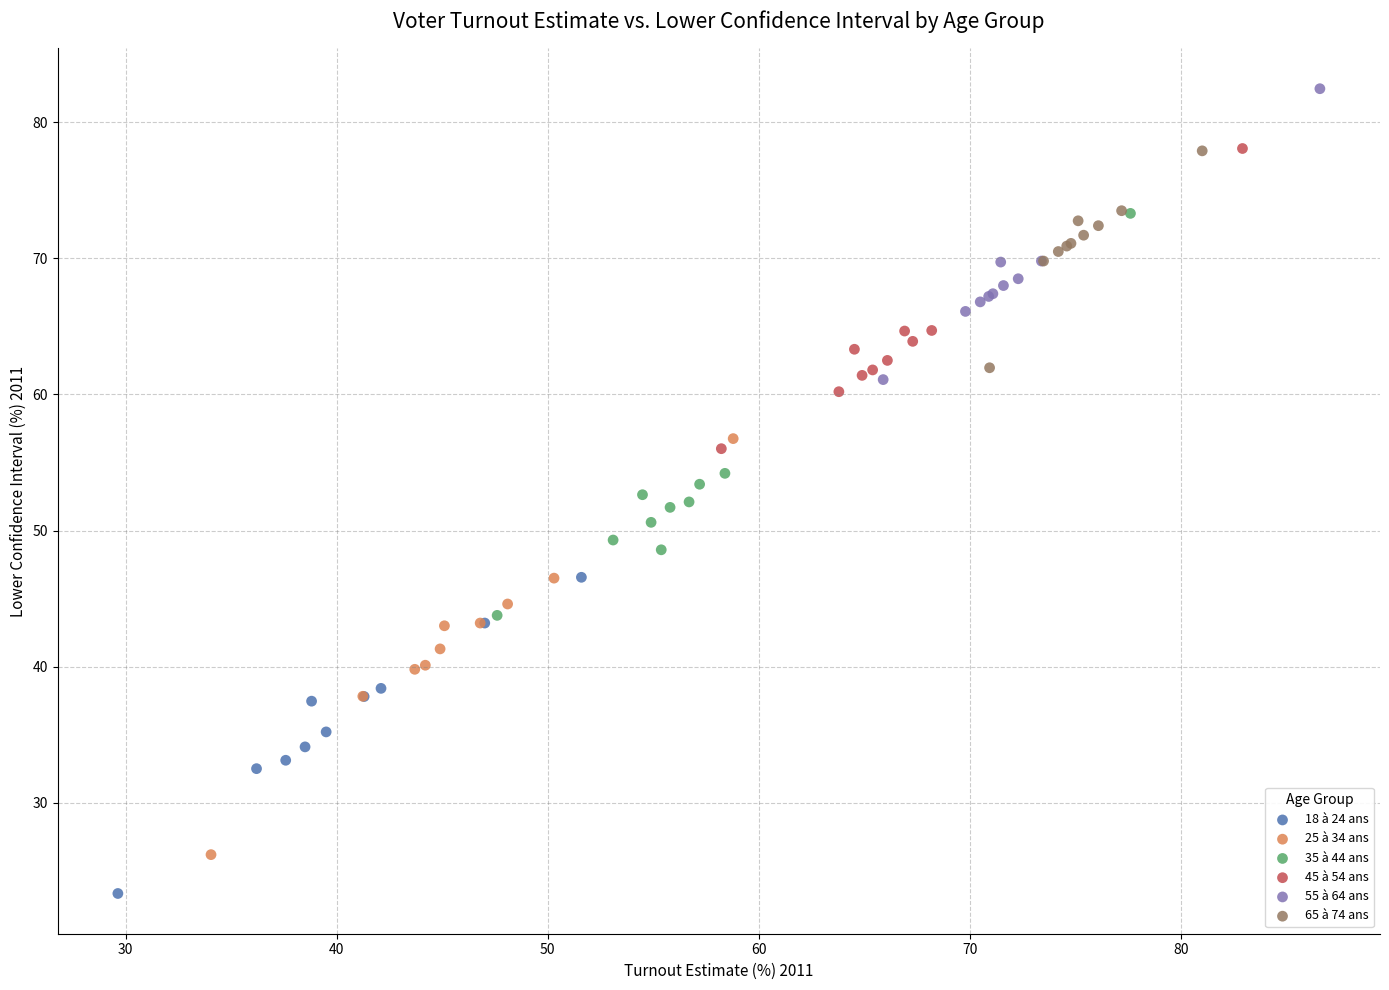

Which series reaches the maximum Y coordinate?

55 à 64 ans